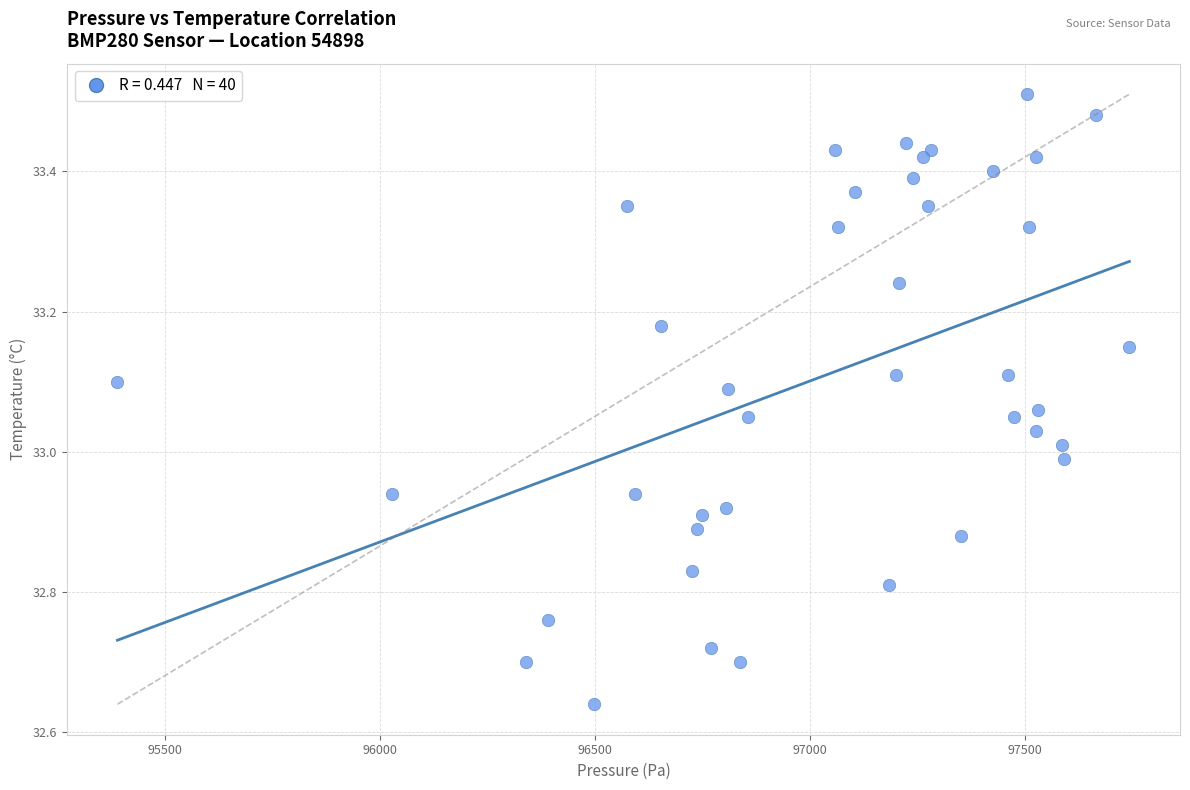

What is the range of Y values (max minus min)?

0.9